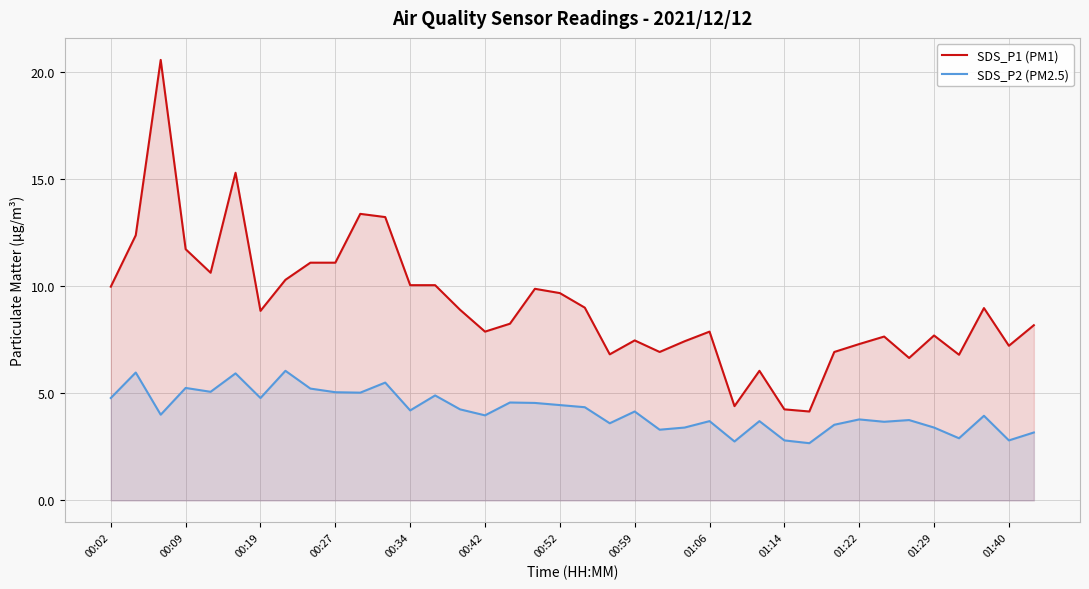

Which series has the widest spread of values?

SDS_P1 (PM1)